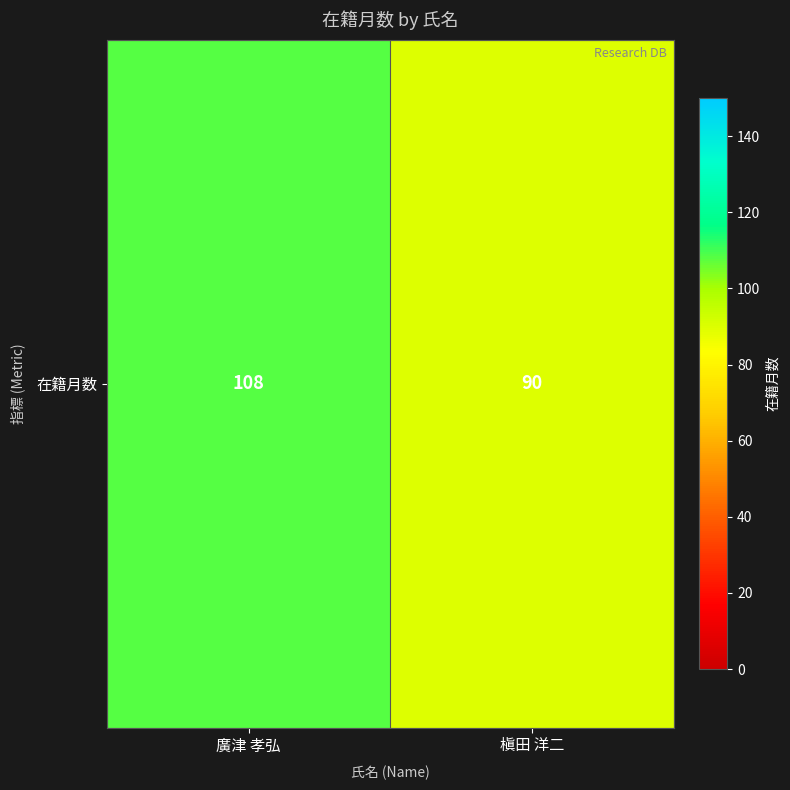

True or false: the data shows 108 at 廣津 孝弘.

True